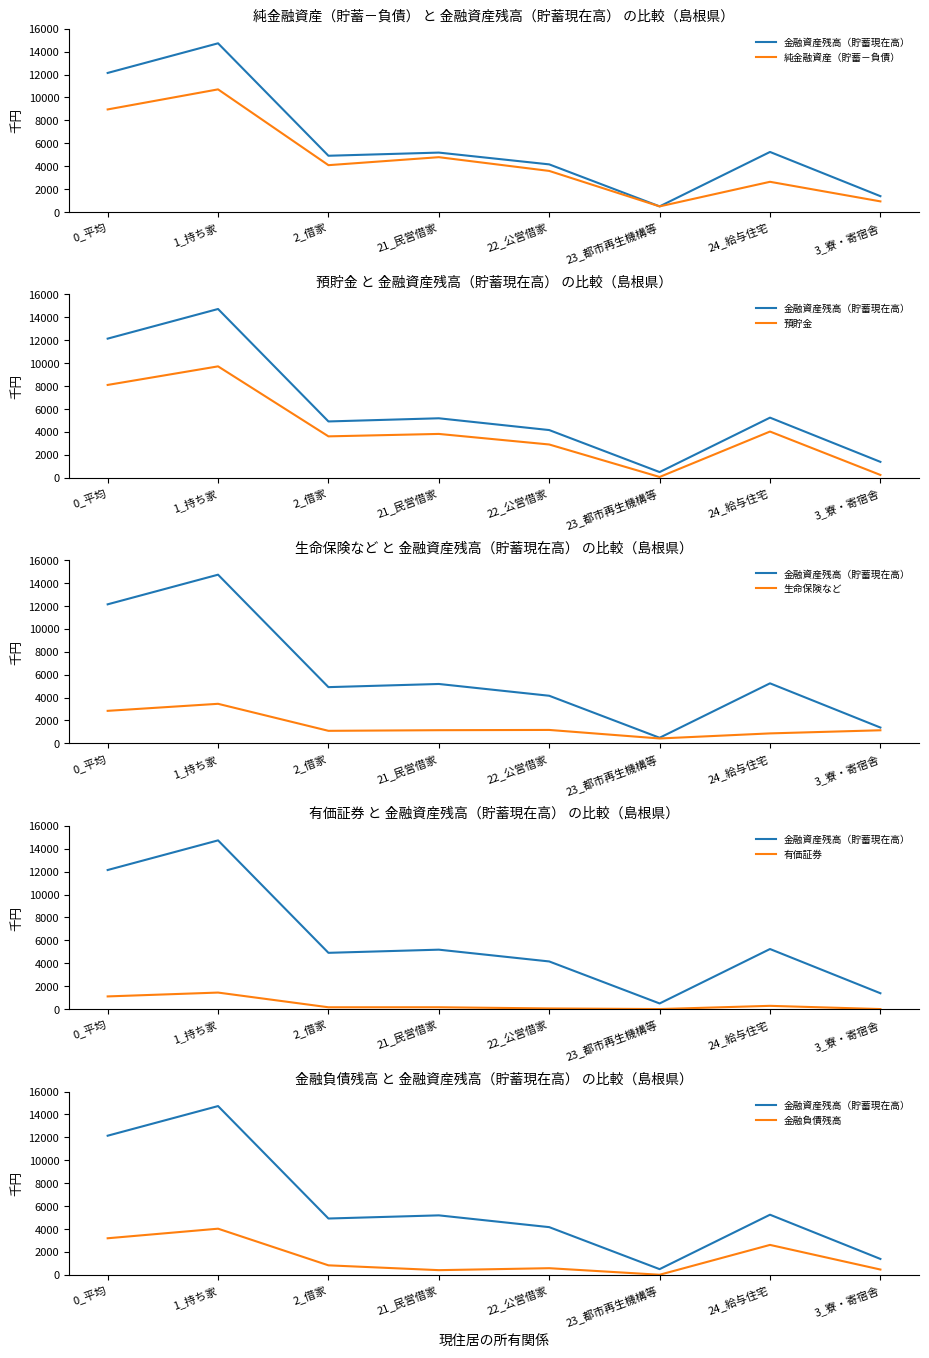

What is the difference between the second highest and second lowest values in the 純金融資産（貯蓄－負債） series?

8029